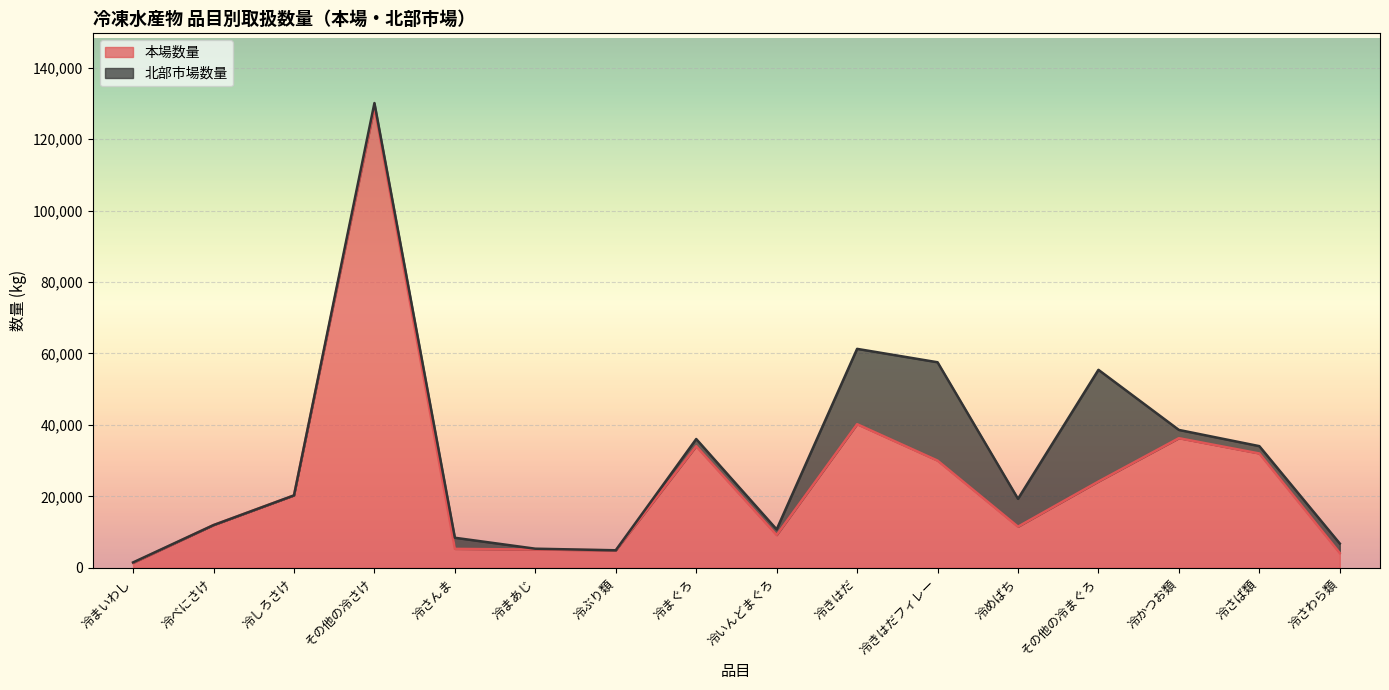

The value at その他の冷さけ is 128944. True or false?

True